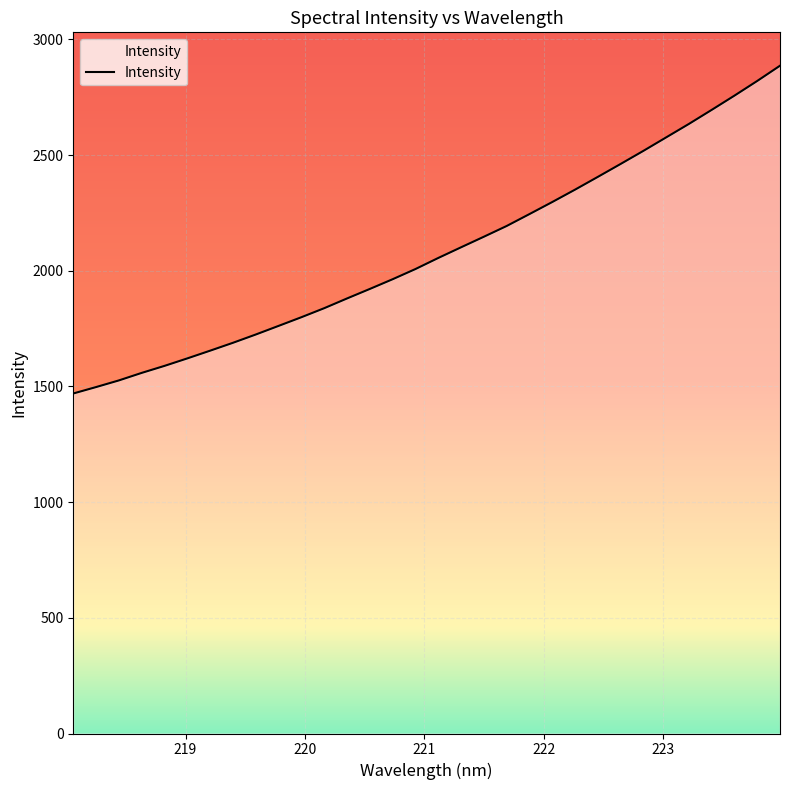

What is the minimum value shown in the chart?

1469.7